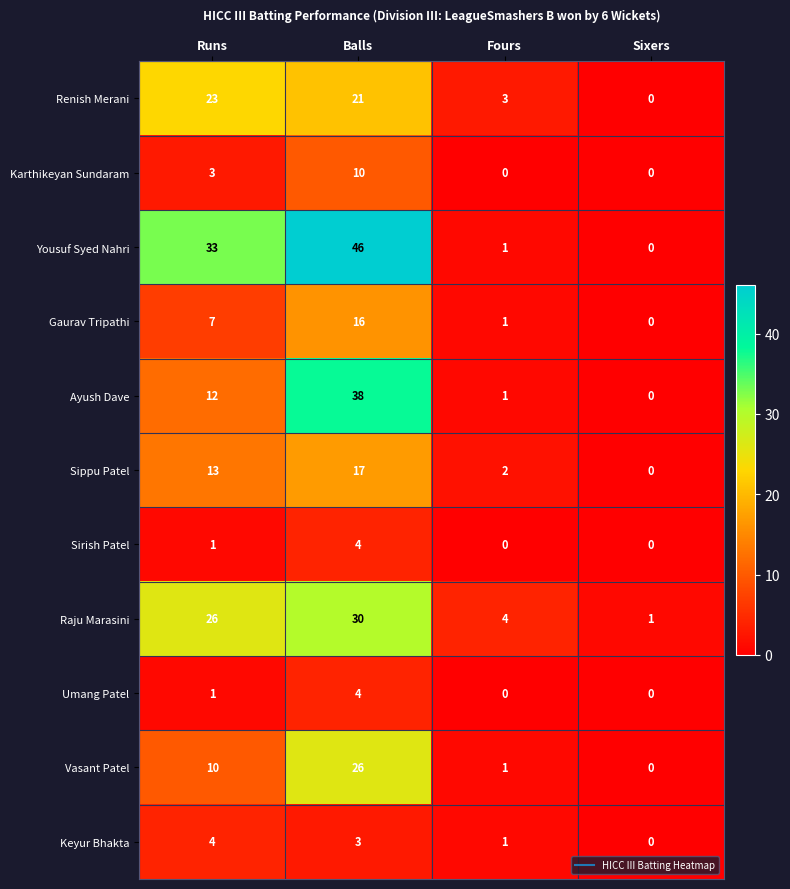

What is the difference between the highest and lowest values at Fours?

4